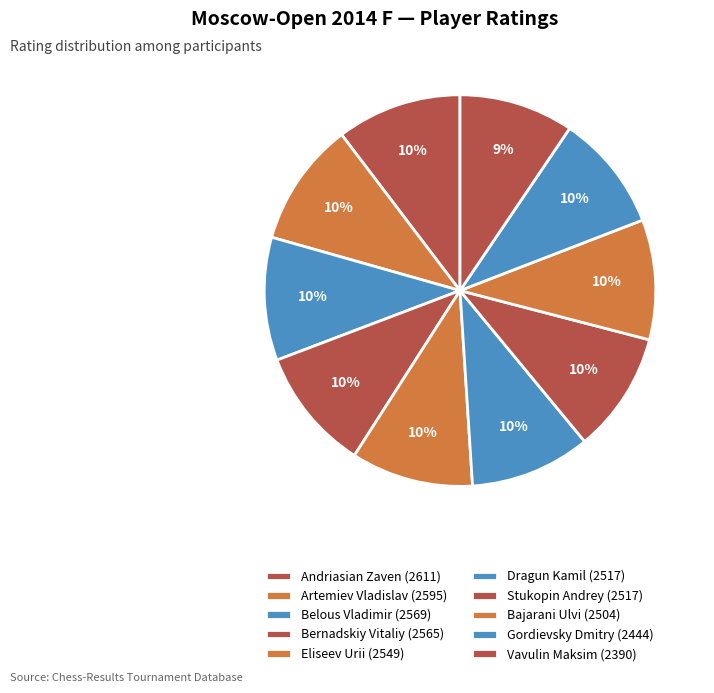

How many slices are in this pie chart?

10